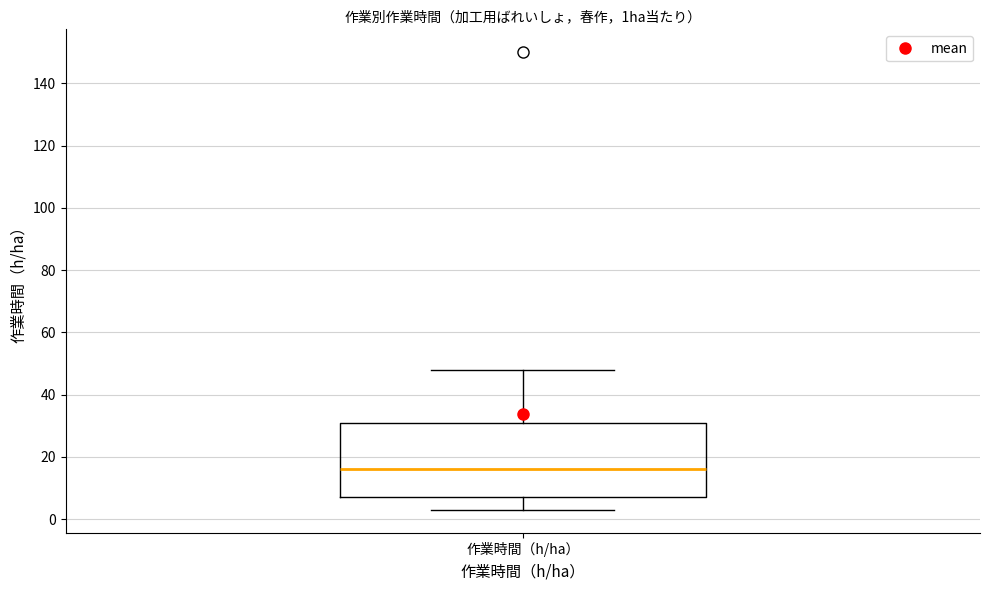

Transcribe this box plot: give where the median line is, the range the box spans, and where the two whiskers end, as read against the y-axis. The values are not printed on the chart, so give them approximately, as read against the axis.

median 16, box 8 to 30, whiskers 4 to 48